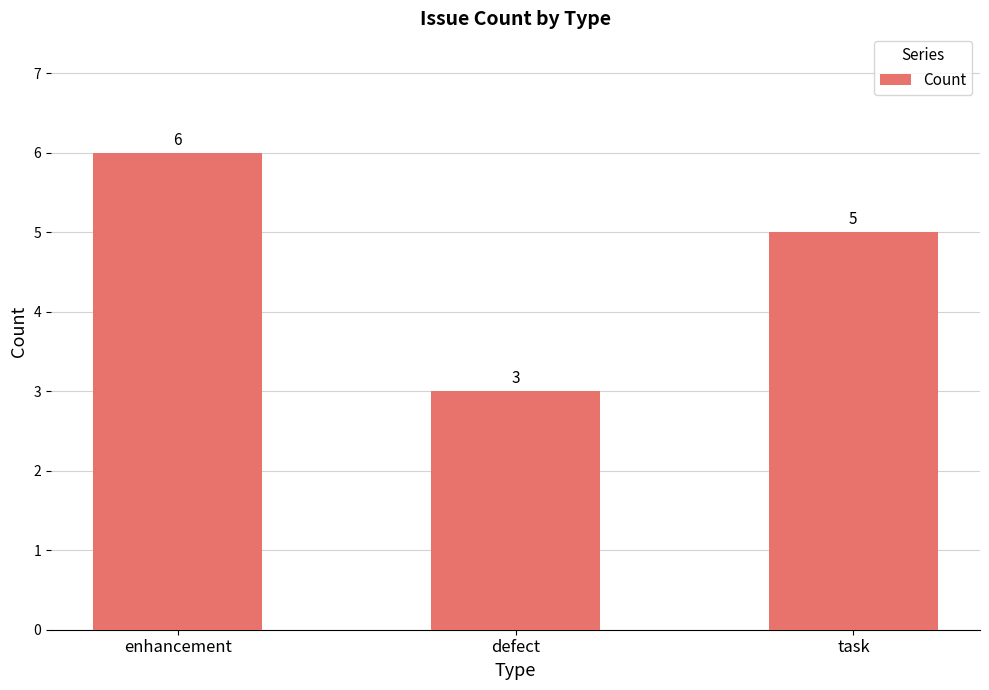

What is the change in value from enhancement to defect?

-3